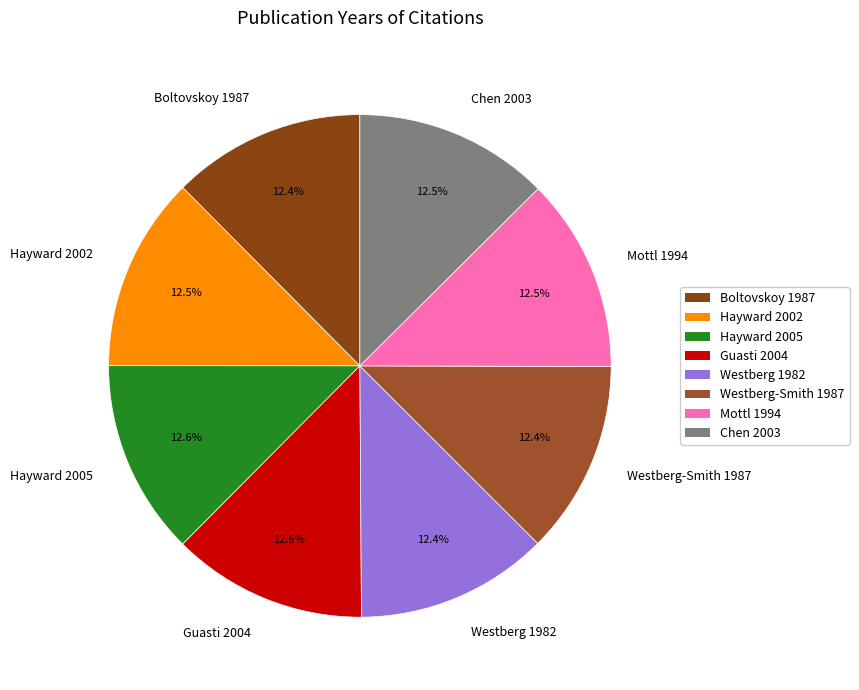

Do Boltovskoy 1987 and Mottl 1994 together represent more than half of the pie?

No